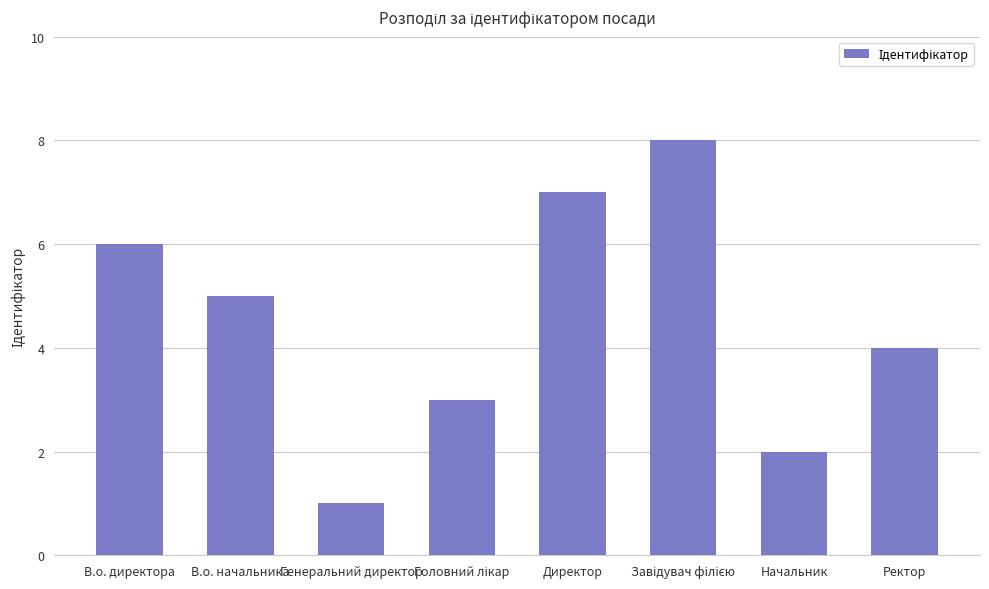

What is the difference between the maximum and minimum values?

7